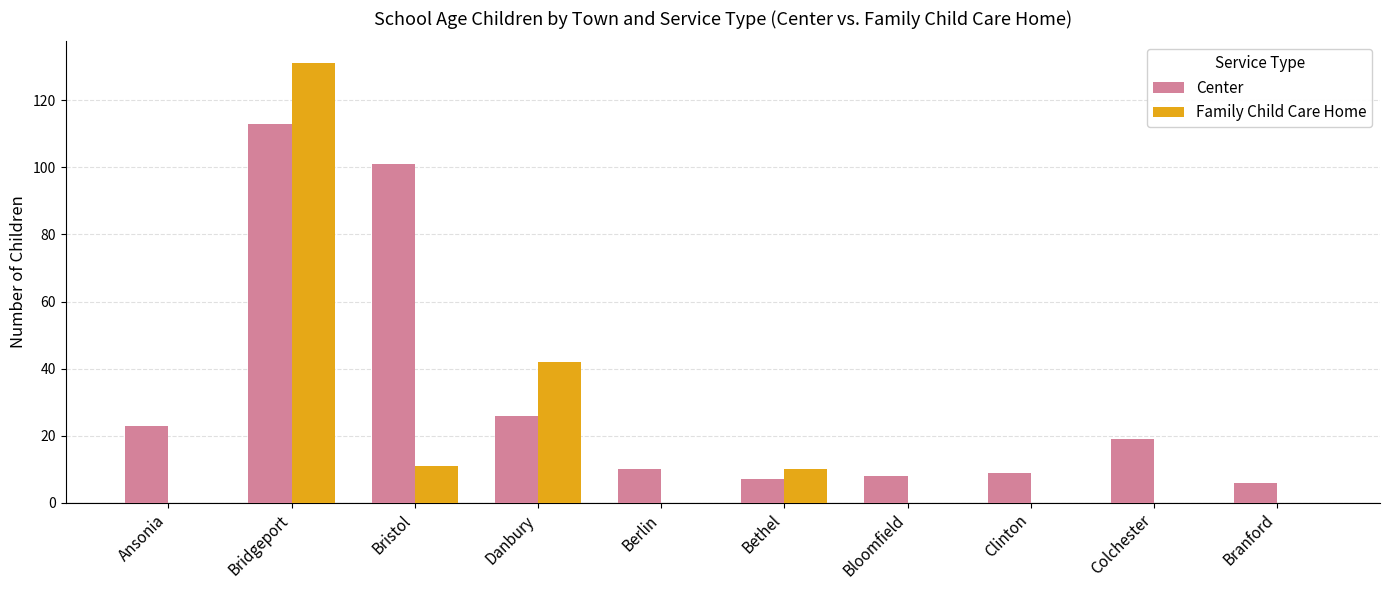

What is the sum of all Family Child Care Home values?

194